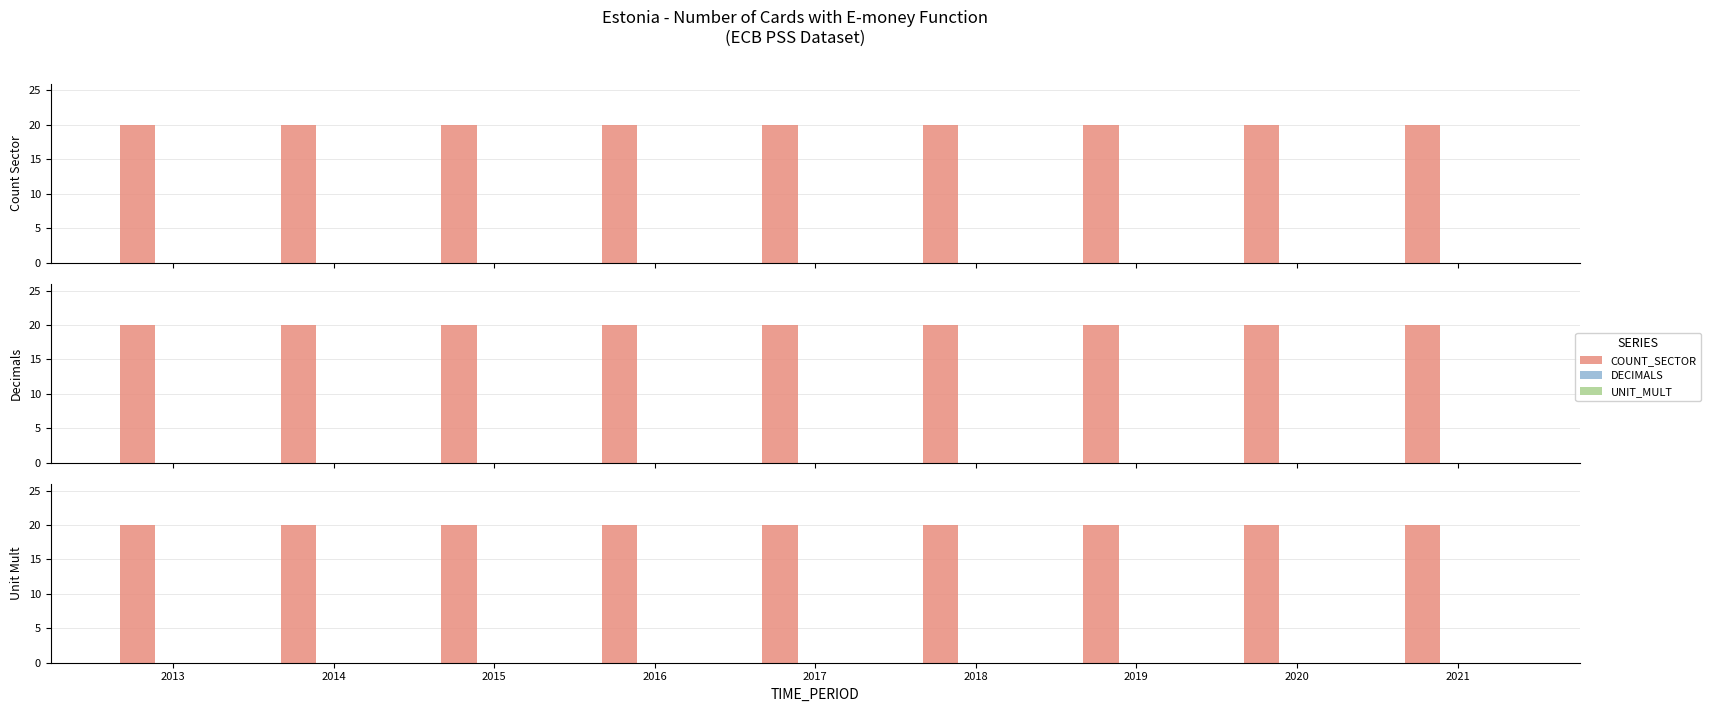

Reading right to left, what are all the values shown in this chart?

COUNT_SECTOR: 20	20	20	20	20	20	20	20	20
DECIMALS: 0	0	0	0	0	0	0	0	0
UNIT_MULT: 0	0	0	0	0	0	0	0	0